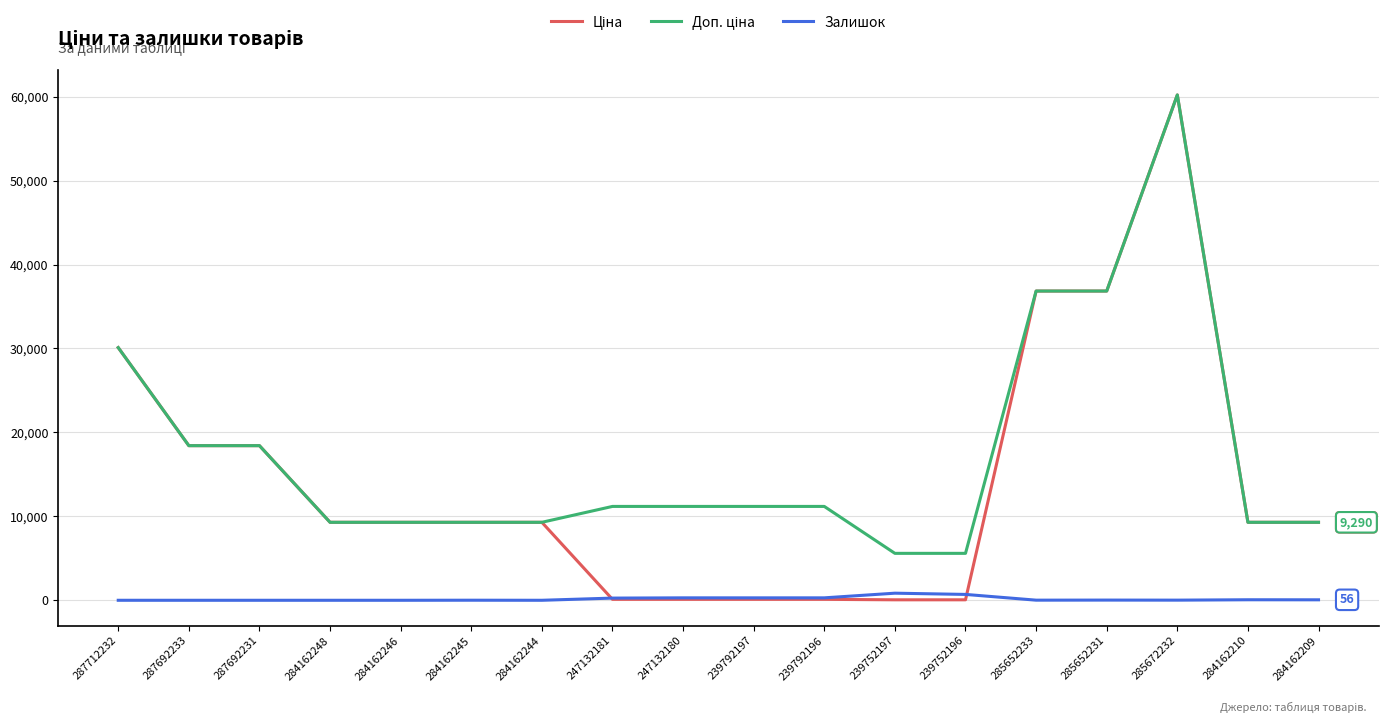

What is the greatest value displayed?

60205.6